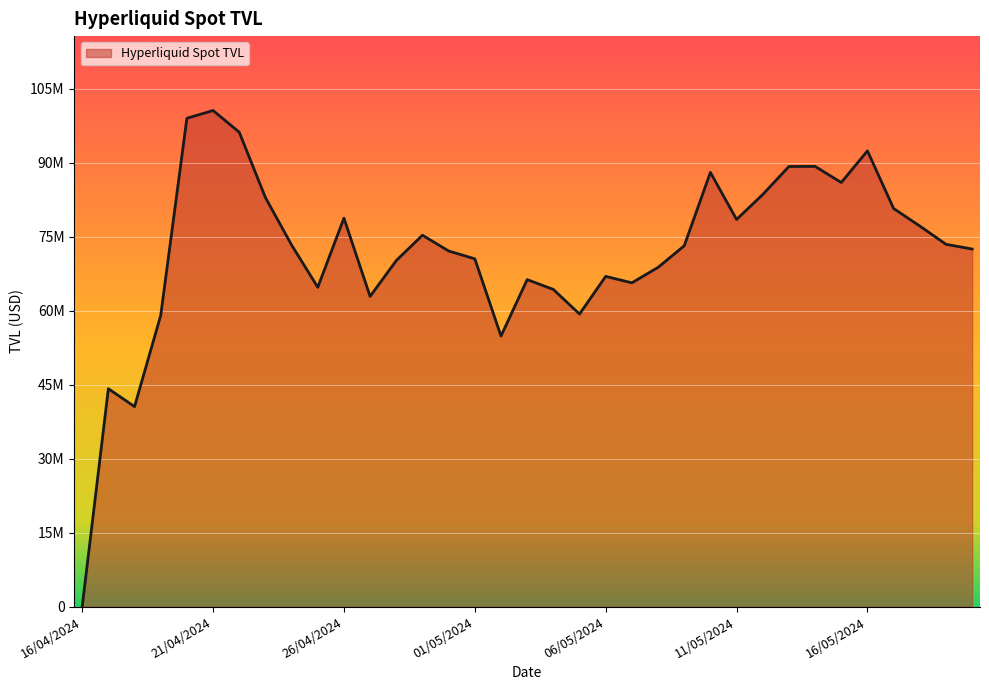

Reading right to left, list all the values displayed in this chart.

20/05/2024=72483588.0	19/05/2024=73444230.4	18/05/2024=77147135.0	17/05/2024=80698486.3	16/05/2024=92387113.2	15/05/2024=85968804.3	14/05/2024=89236154.5	13/05/2024=89216314.3	12/05/2024=83540705.5	11/05/2024=78476384.7	10/05/2024=88015768.7	09/05/2024=73140751.8	08/05/2024=68763166.5	07/05/2024=65635013.5	06/05/2024=66939219.5	05/05/2024=59305611.4	04/05/2024=64293821.8	03/05/2024=66284415.6	02/05/2024=54840742.4	01/05/2024=70501085.2	30/04/2024=72085506.1	29/04/2024=75286948.1	28/04/2024=70156275.8	27/04/2024=62882318.4	26/04/2024=78739017.6	25/04/2024=64731234.7	24/04/2024=73294085.4	23/04/2024=82919253.4	22/04/2024=96169728.9	21/04/2024=100562562.7	20/04/2024=98988000.0	19/04/2024=59039700.0	18/04/2024=40541700.0	17/04/2024=44166000.0	16/04/2024=0.0